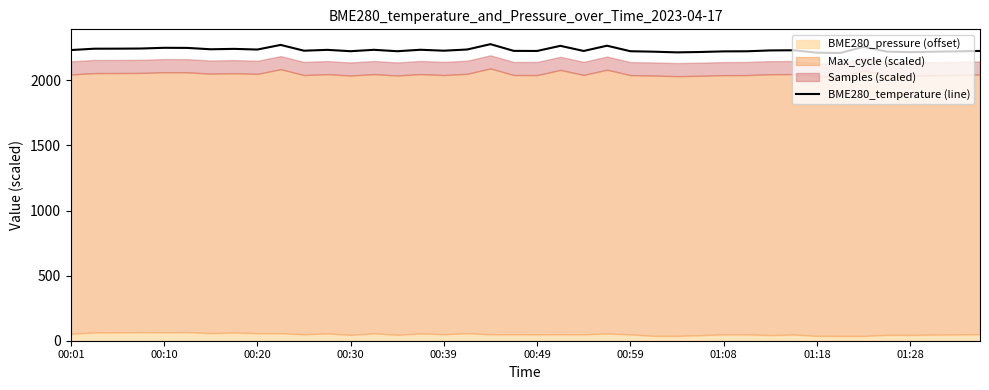

What value does the data have at 33?

2210.6